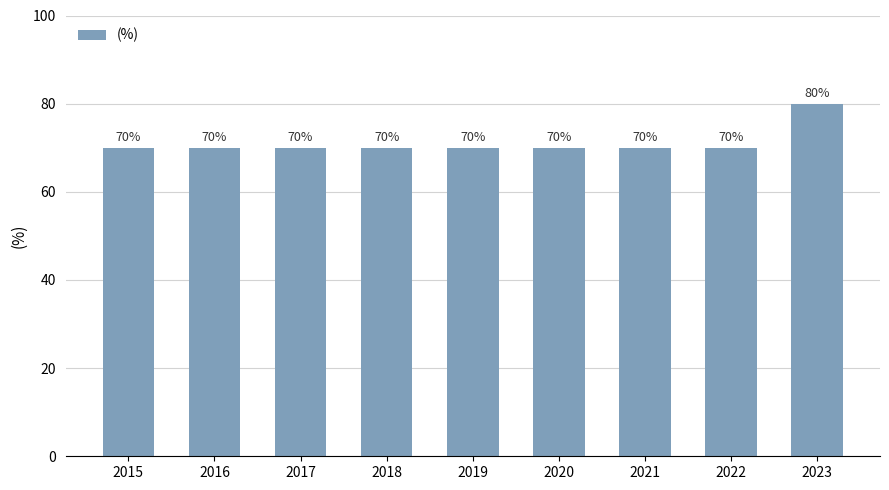

What is the maximum value shown in the chart?

80